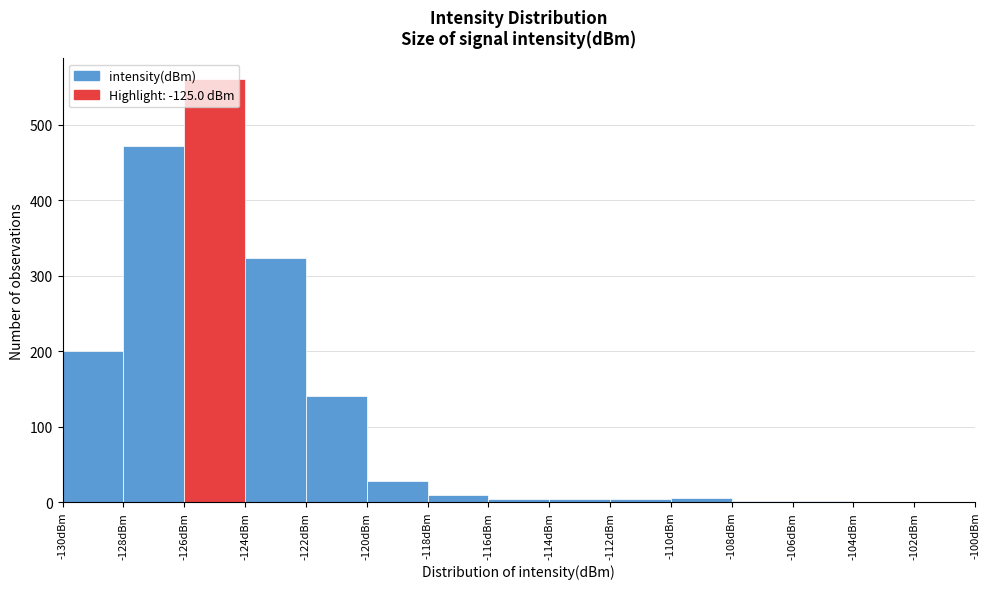

Which range on the x-axis has the tallest bar?

-126 to -124